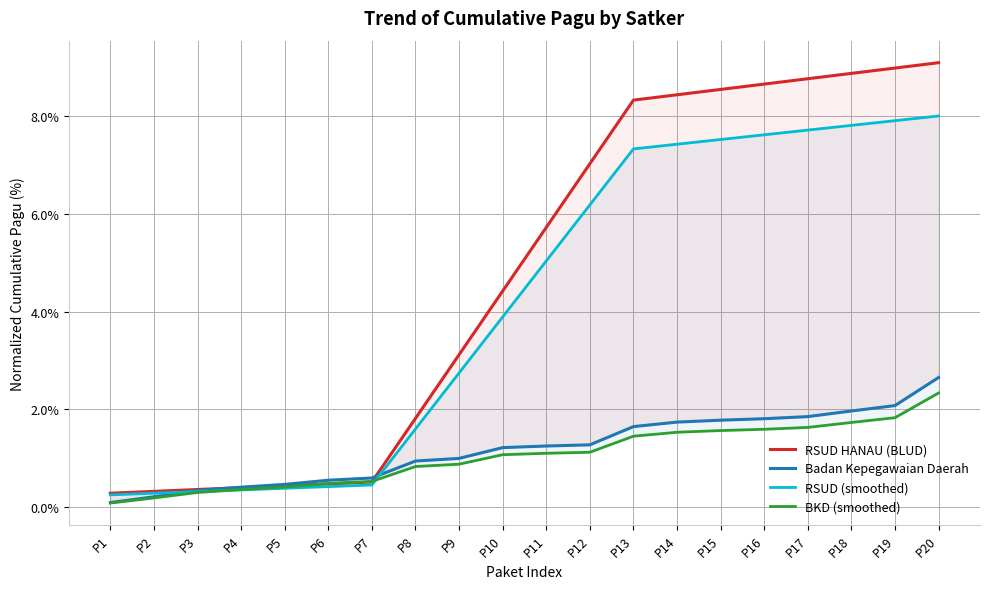

How many data points does each series have?

20